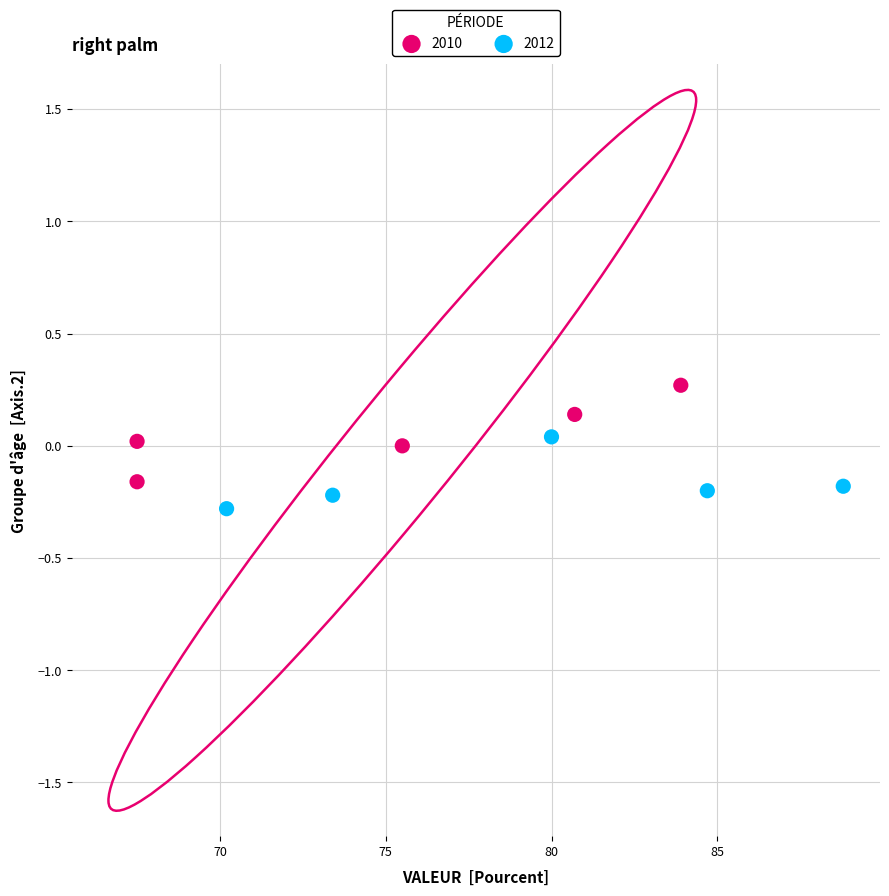

Which series reaches the maximum Y coordinate?

2010